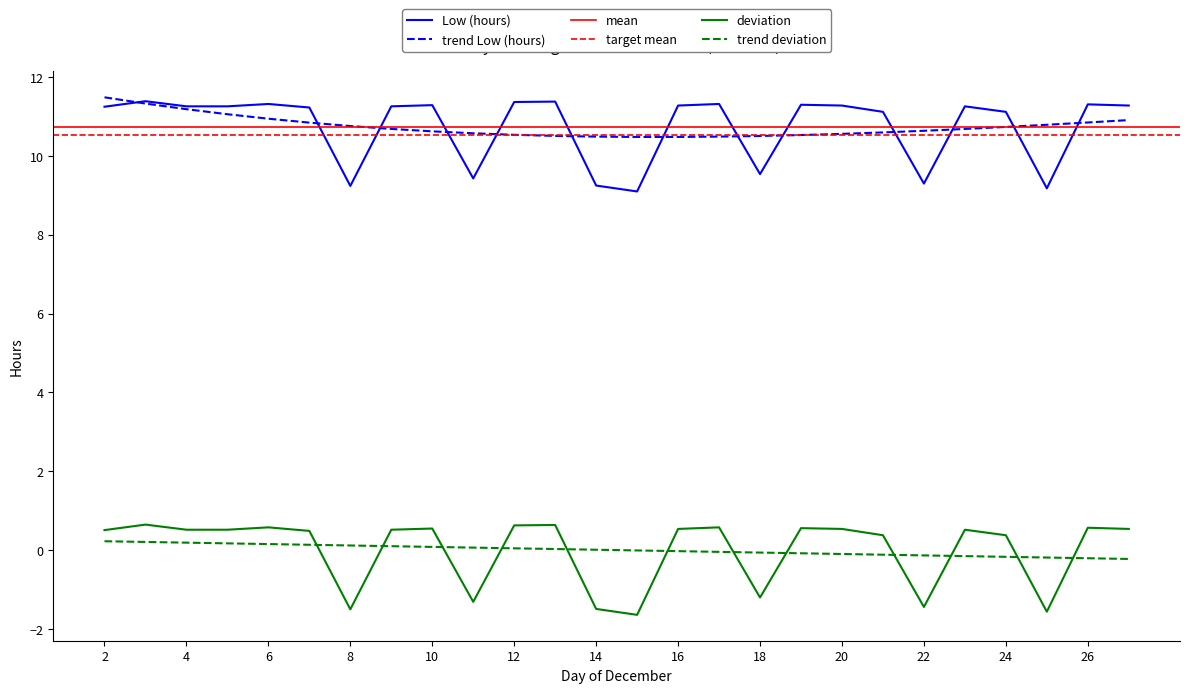

Where is the data nearest to the value 0?

21